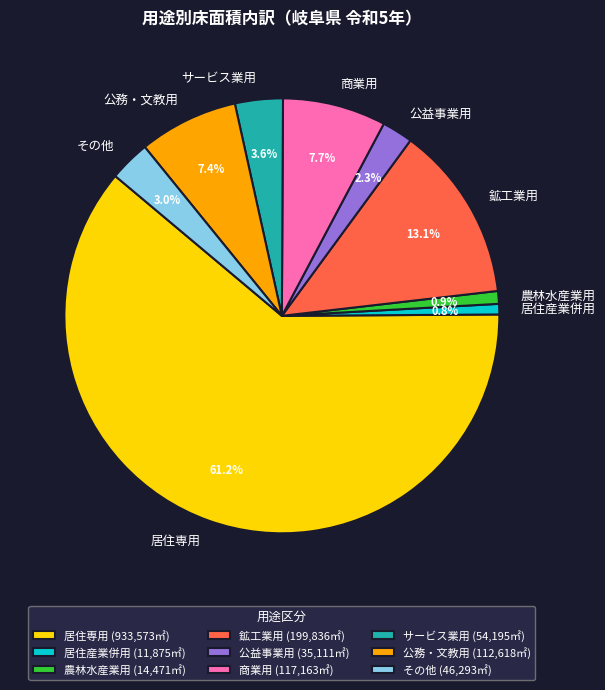

Which slice represents more than half of the pie?

居住専用